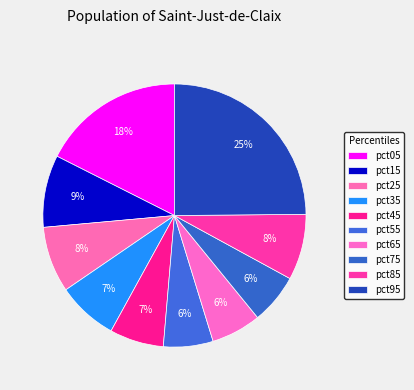

Is it true that pct35 is 17% of the pie?

False